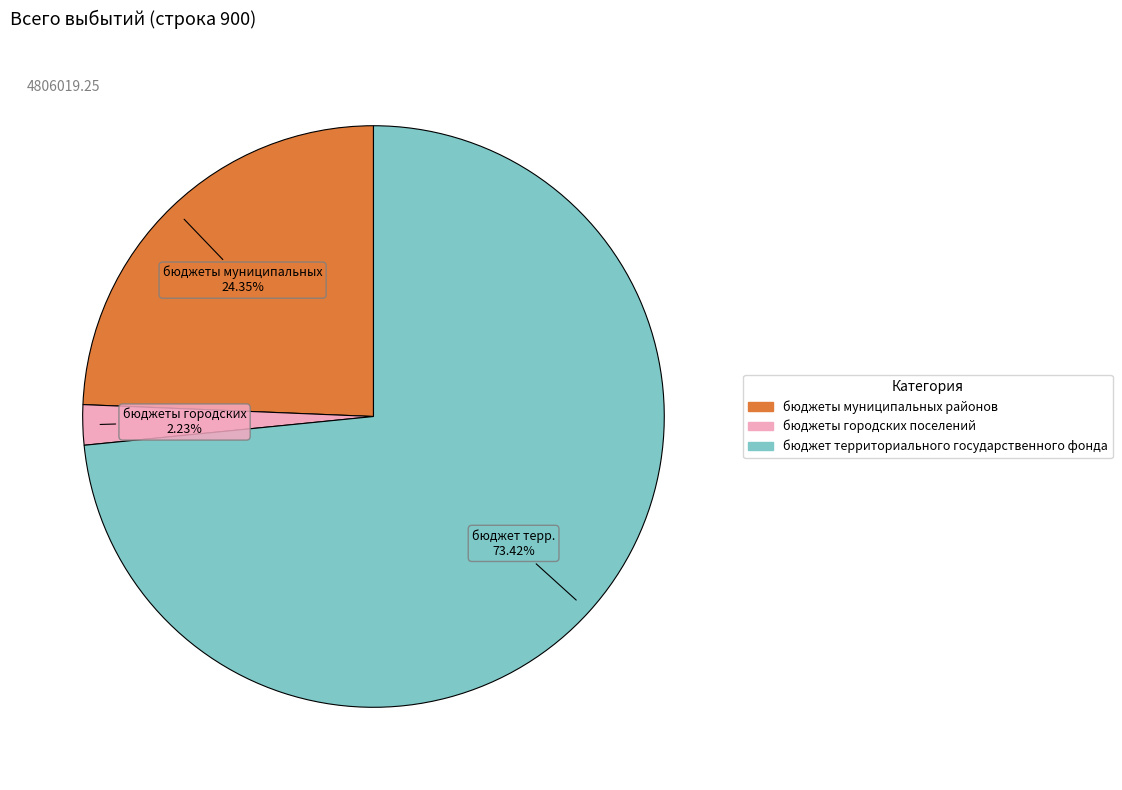

Is there any slice that represents more than half of the pie?

Yes